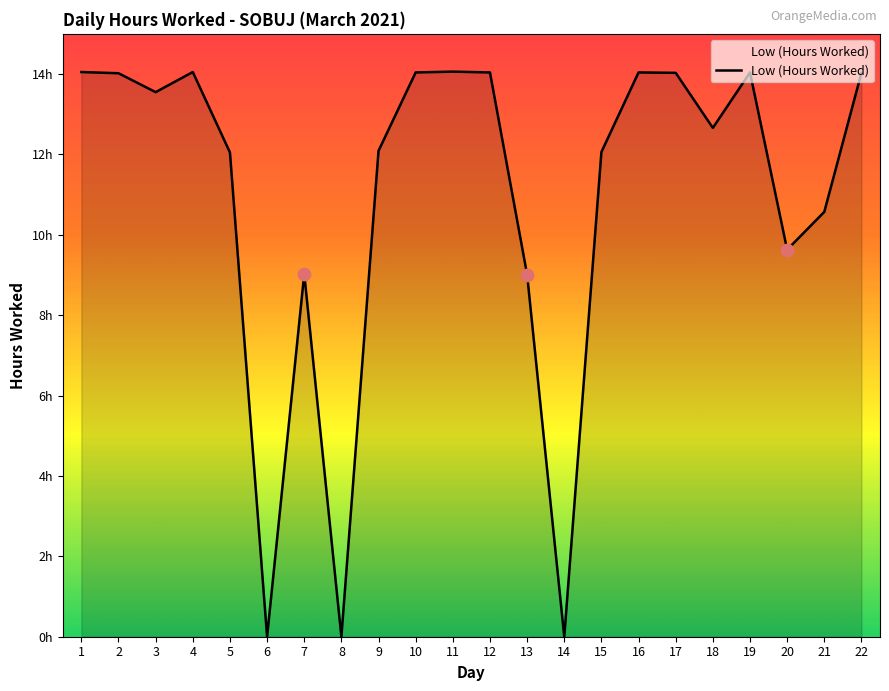

Which has a higher value, 10 or 16?

10